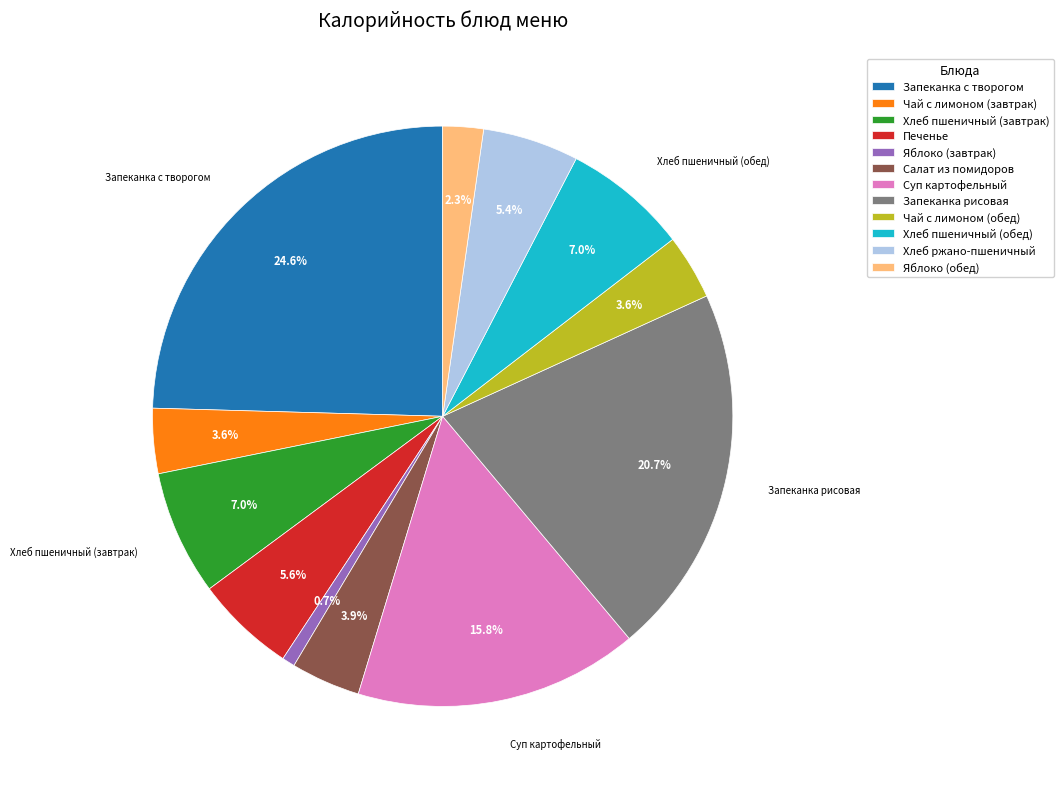

True or false: Хлеб пшеничный (обед) accounts for 18% of the total.

False